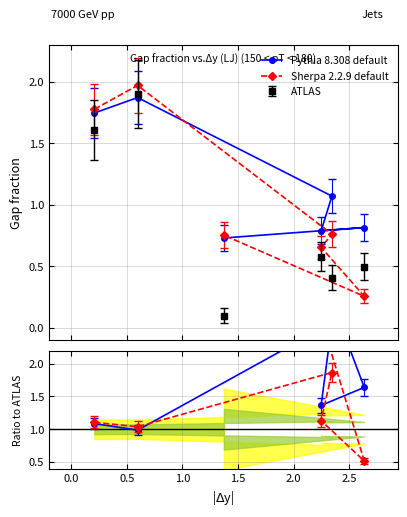

How many Sherpa 2.2.9 default values are between 0 and 1?

4